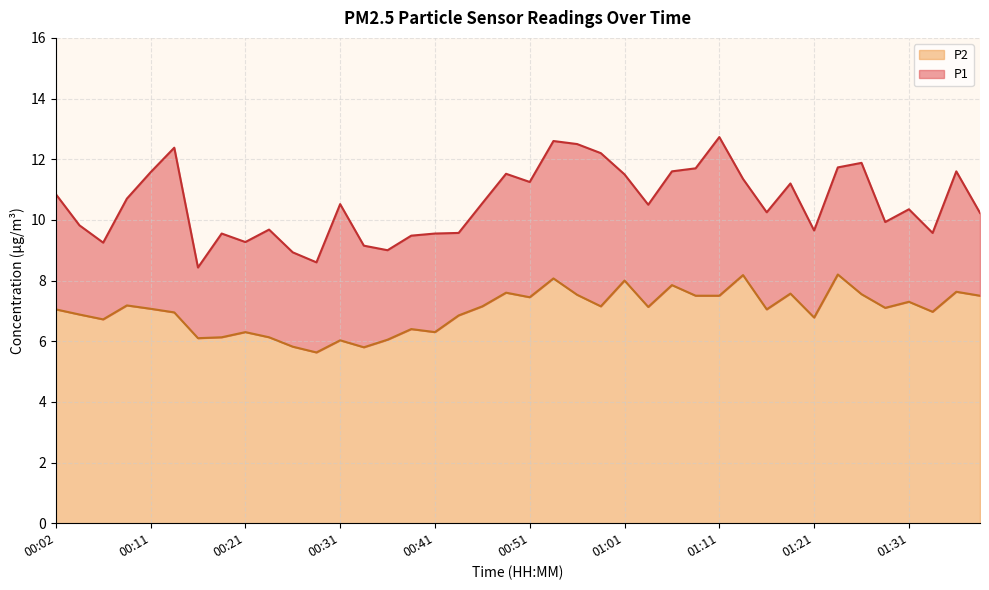

At which category does P1 reach its first local valley?

00:07